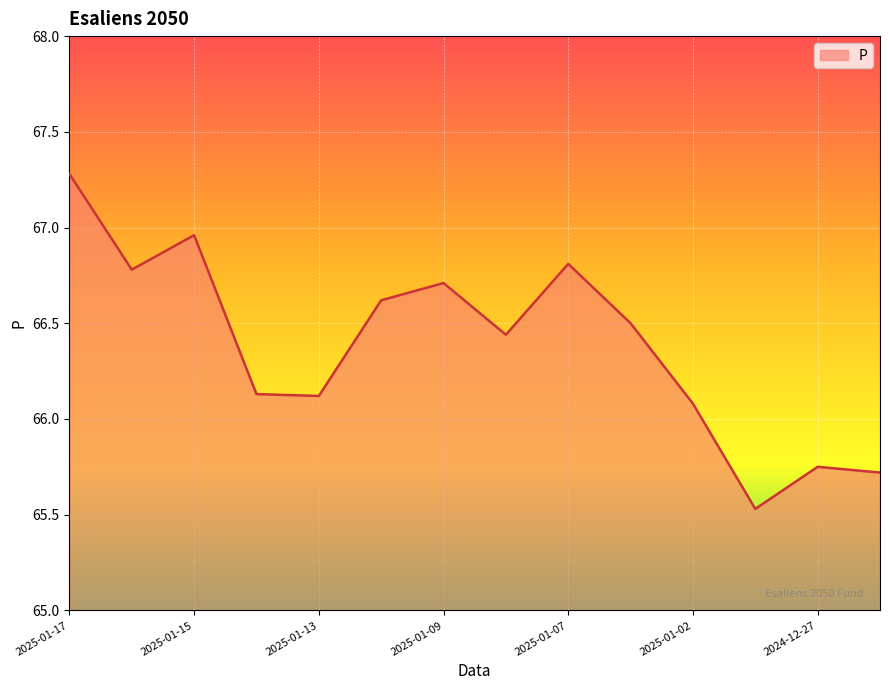

How many lines are shown in the chart?

1